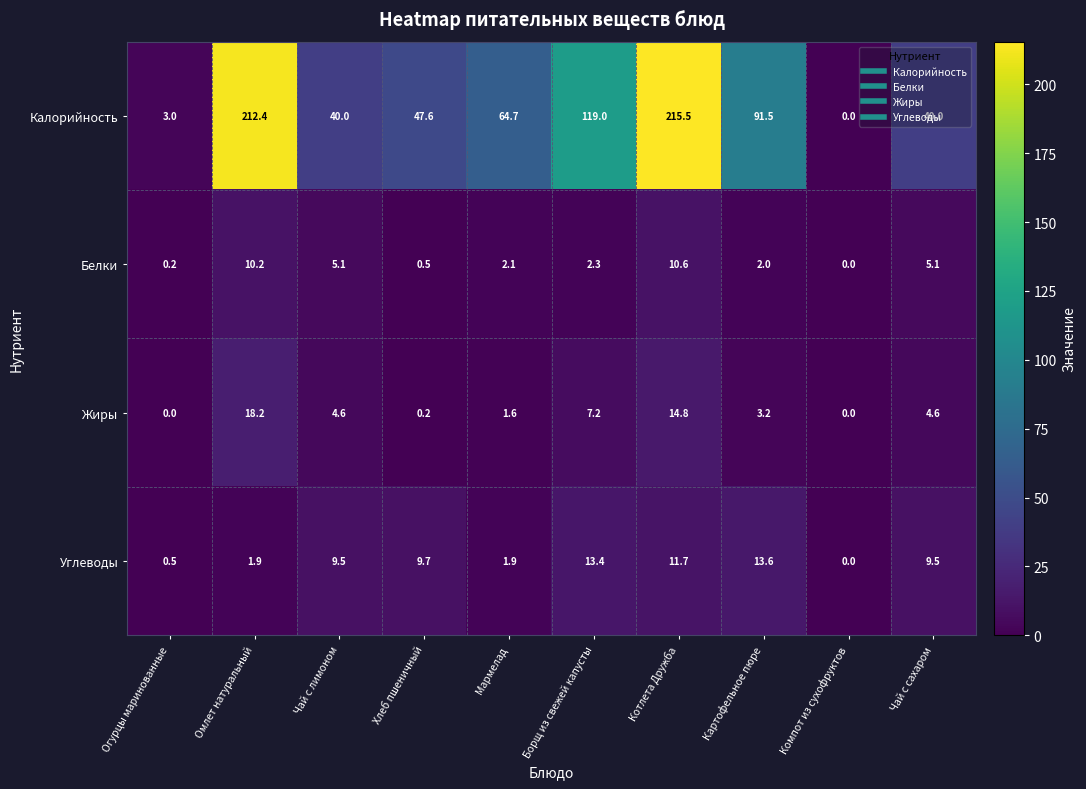

What is the difference between the highest and lowest values at Борщ из свежей капусты?

116.7